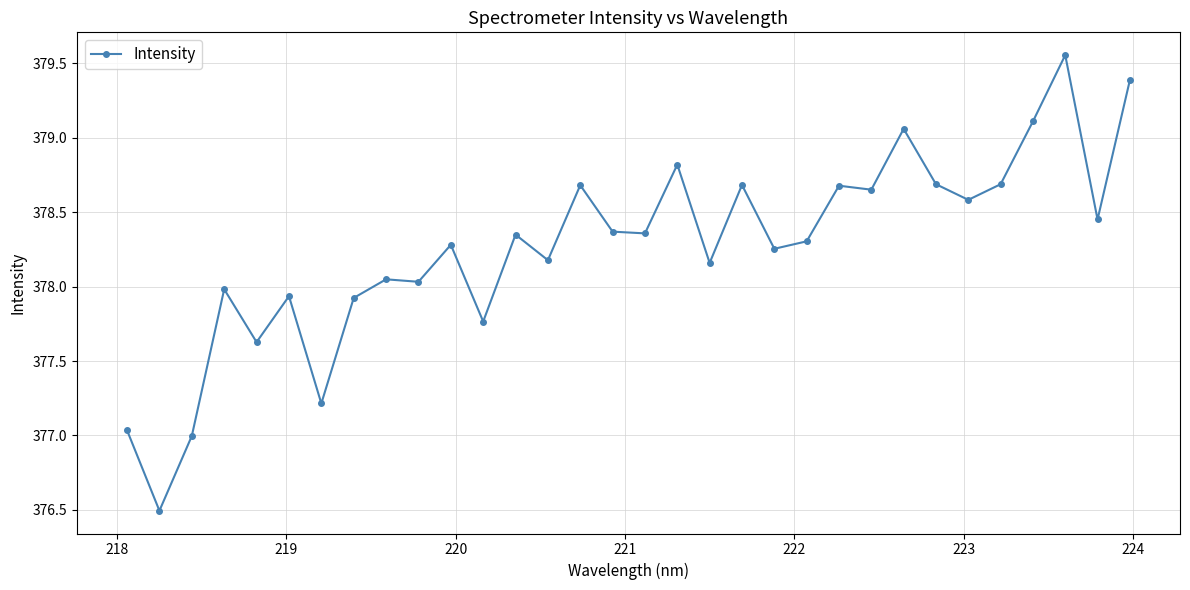

How many categories are shown in the chart?

32